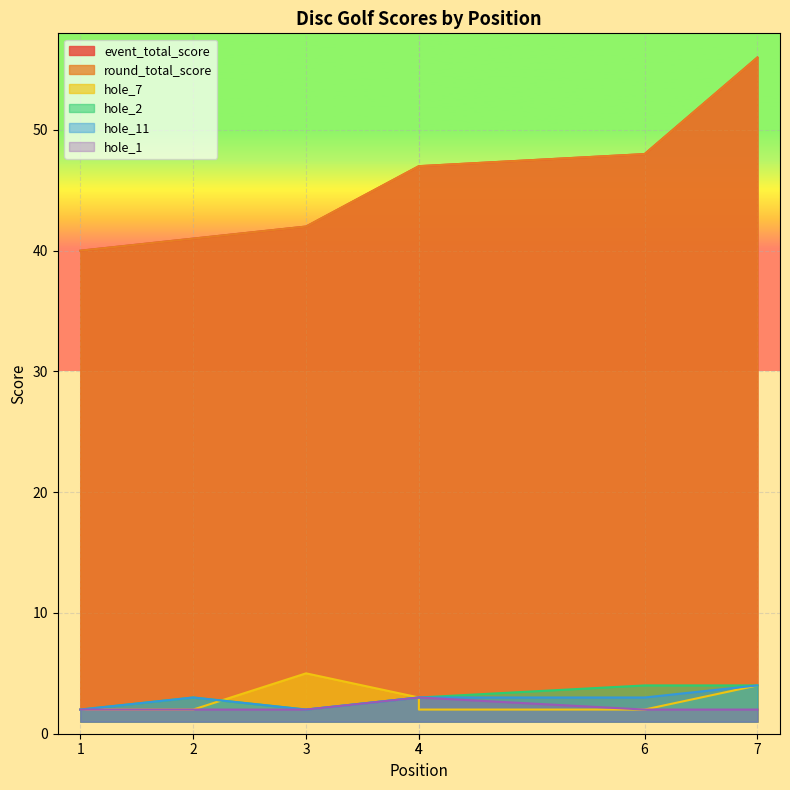

Between 2 and 7, which is larger?

7